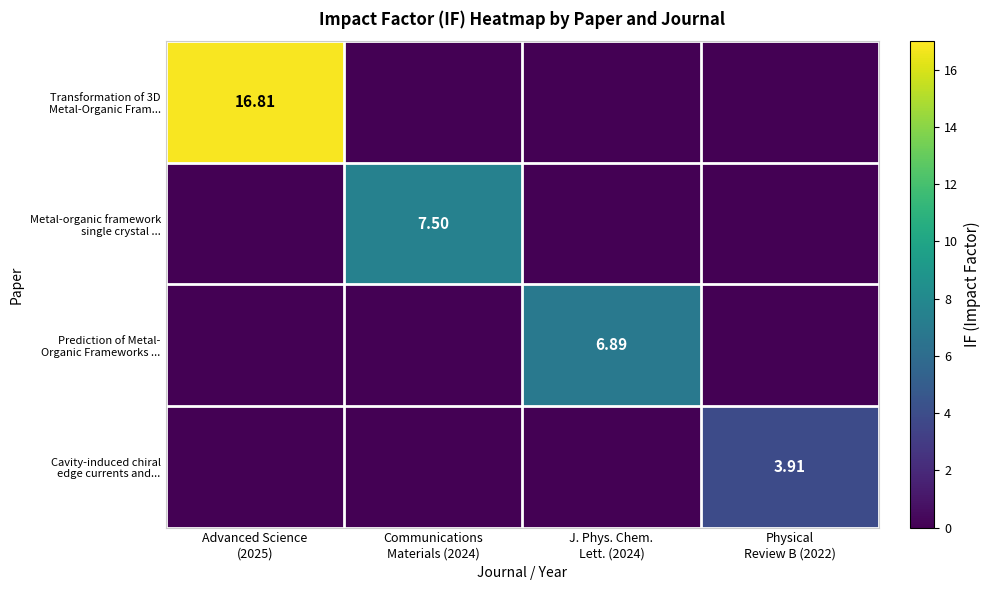

Is the value of Transformation of 3D Metal-Organic Fram... at Communications Materials (2024) greater than the value of Cavity-induced chiral edge currents and... at Communications Materials (2024)?

No